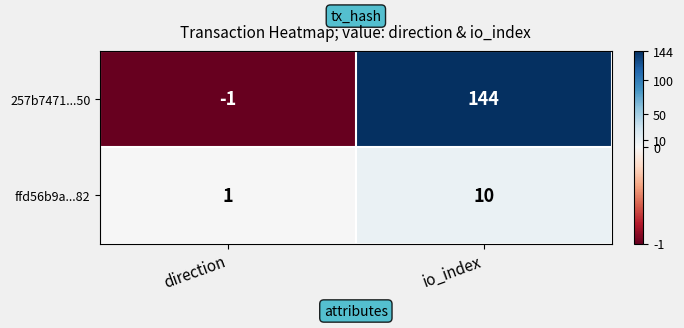

True or false: ffd56b9a...82 has a value of 1 at direction.

True